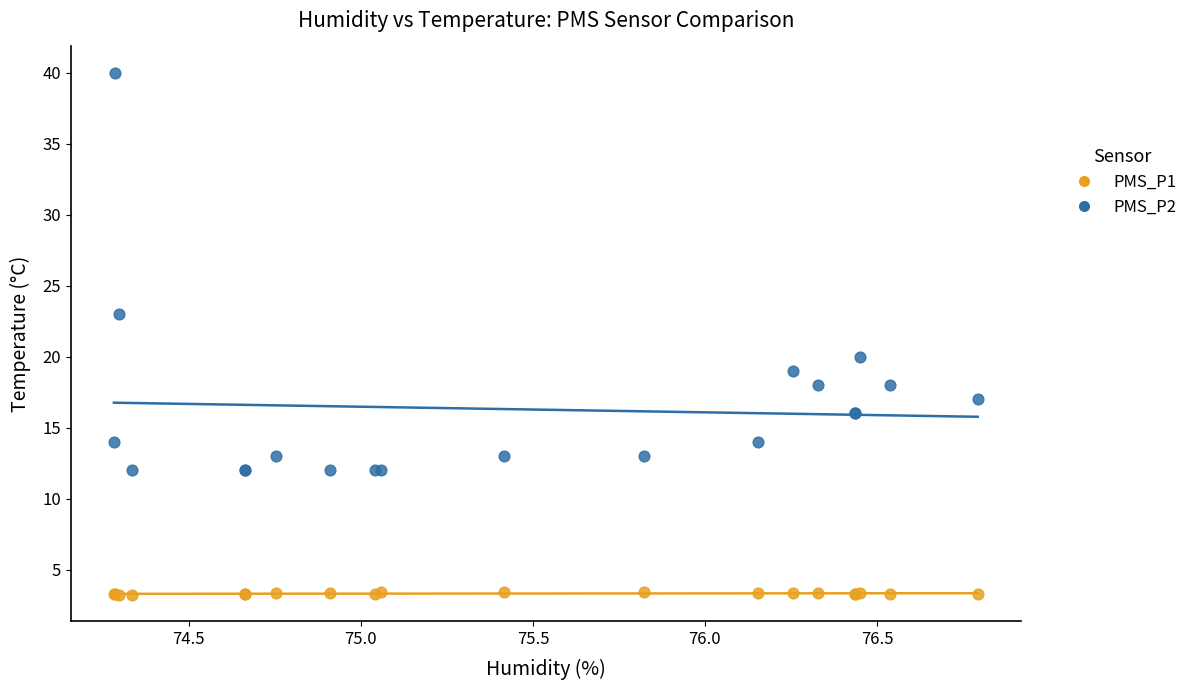

Across all series, what Y value is closest to 21?

20.0